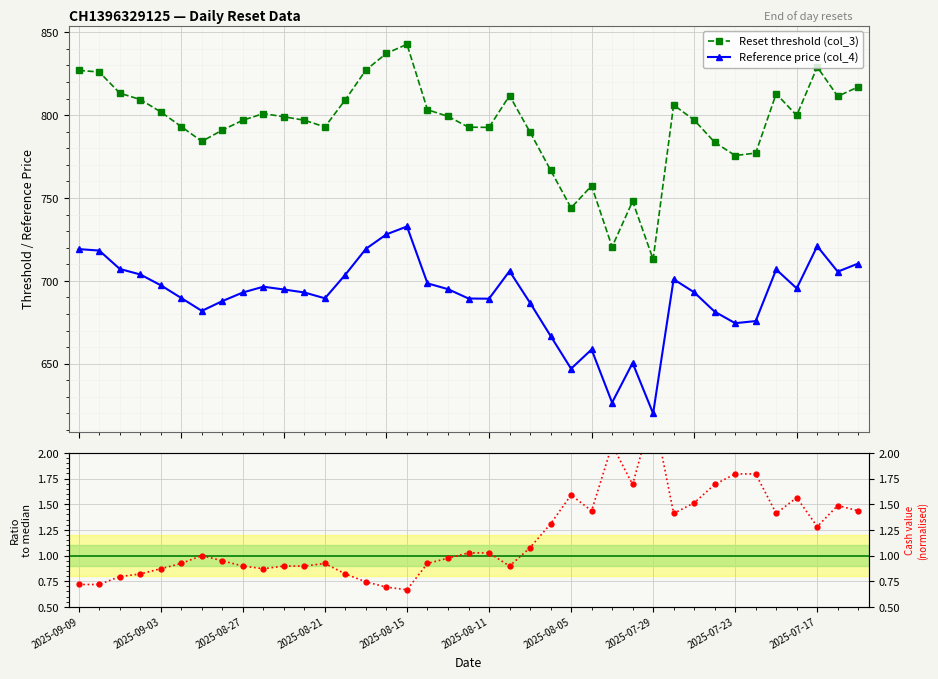

True or false: Reset threshold (col_3) and Reference price (col_4) cross at least once.

False